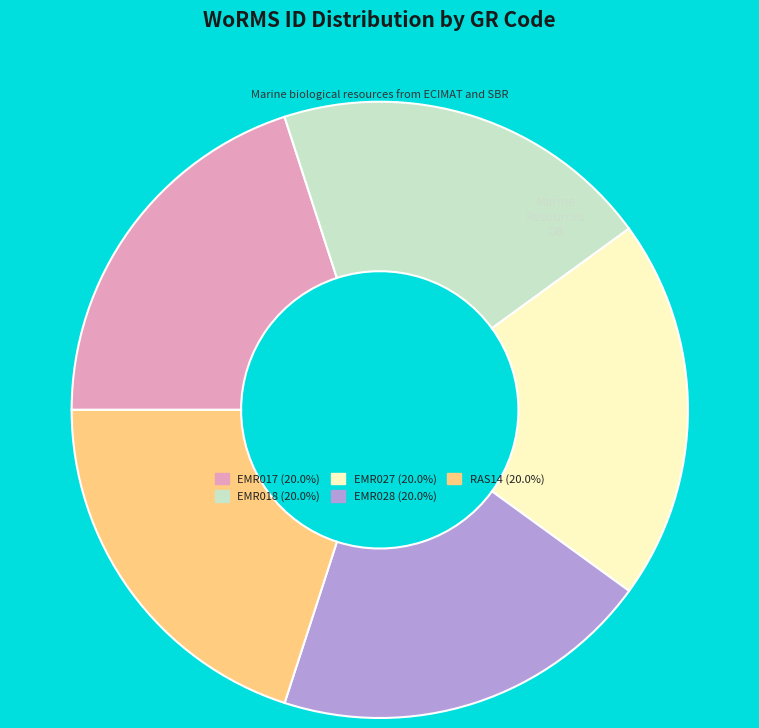

What is the ratio of the value at EMR028 (20.0%) to the value at RAS14 (20.0%)?

1.0